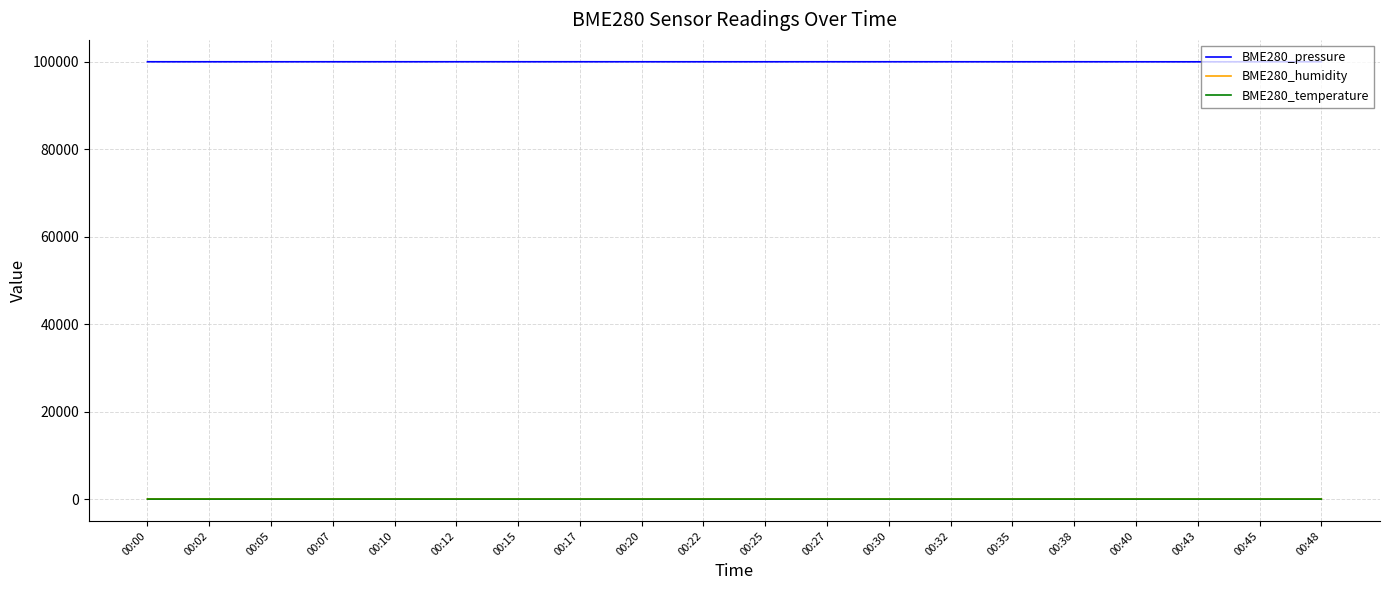

True or false: BME280_temperature has more than 2 interior local peaks.

True